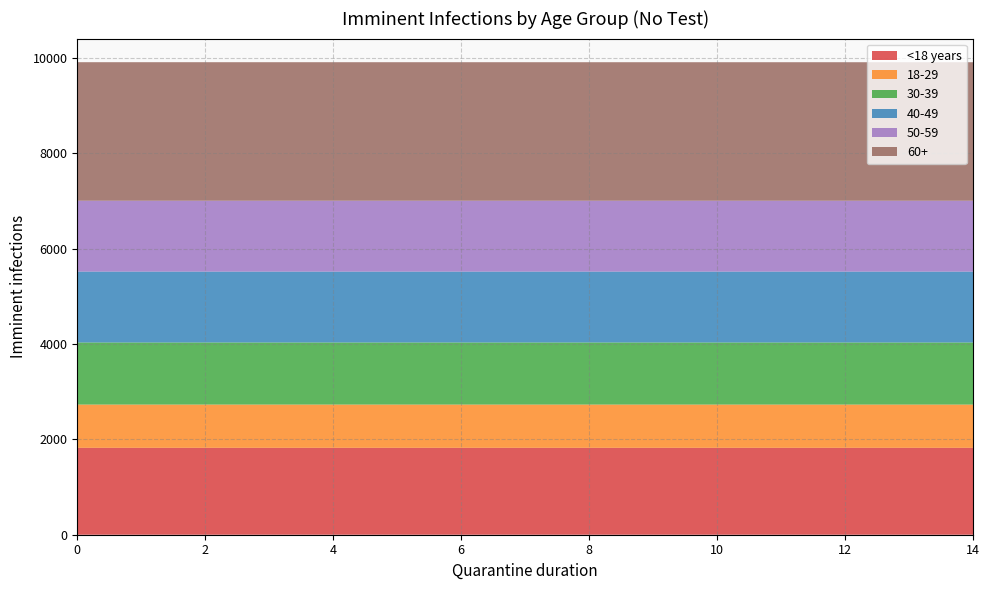

Reading right to left, what are all the values shown in this chart?

<18 years: 1822.9	1822.9	1822.9	1823.0	1823.0	1823.0	1823.0	1823.0	1823.0	1823.0	1823.0	1823.0	1823.0	1823.0	1823.0
18-29: 907.5	907.5	907.5	907.5	907.5	907.5	907.5	907.5	907.6	907.6	907.6	907.6	907.6	907.6	907.6
30-39: 1302.5	1302.6	1302.6	1302.6	1302.6	1302.6	1302.6	1302.6	1302.6	1302.6	1302.6	1302.6	1302.6	1302.6	1302.6
40-49: 1486.7	1486.7	1486.7	1486.7	1486.7	1486.8	1486.8	1486.8	1486.8	1486.8	1486.8	1486.8	1486.8	1486.8	1486.8
50-59: 1486.7	1486.7	1486.7	1486.7	1486.8	1486.8	1486.8	1486.8	1486.8	1486.8	1486.8	1486.8	1486.8	1486.8	1486.8
60+: 2905.3	2905.3	2905.3	2905.3	2905.3	2905.3	2905.4	2905.4	2905.4	2905.4	2905.4	2905.4	2905.4	2905.4	2905.5